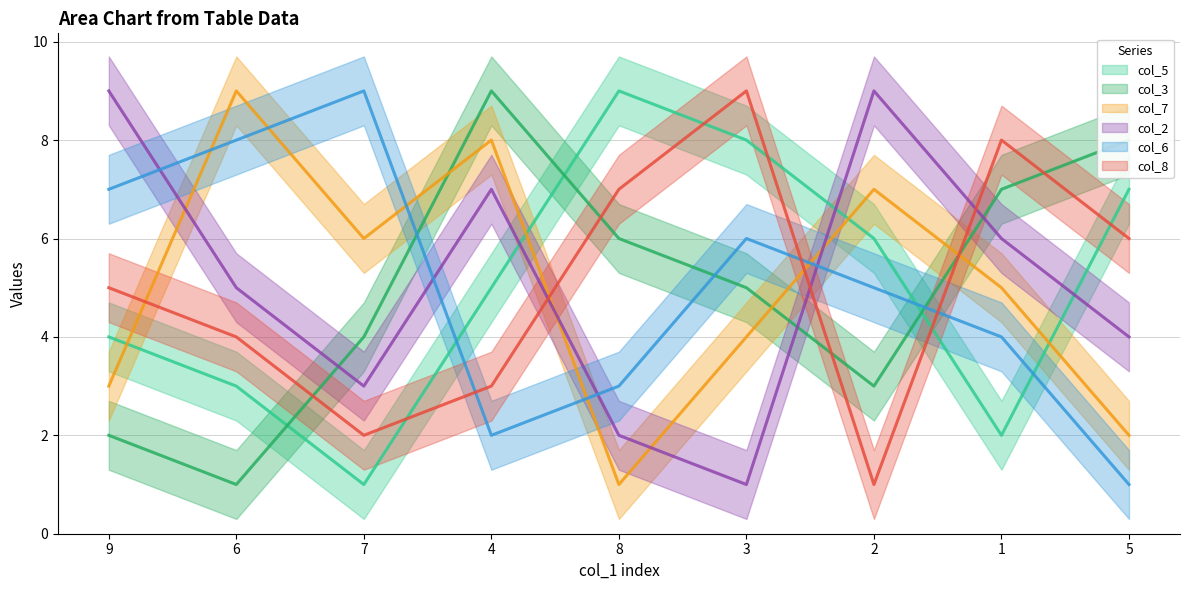

What are all the series names shown in the legend?

col_5, col_3, col_7, col_2, col_6, col_8